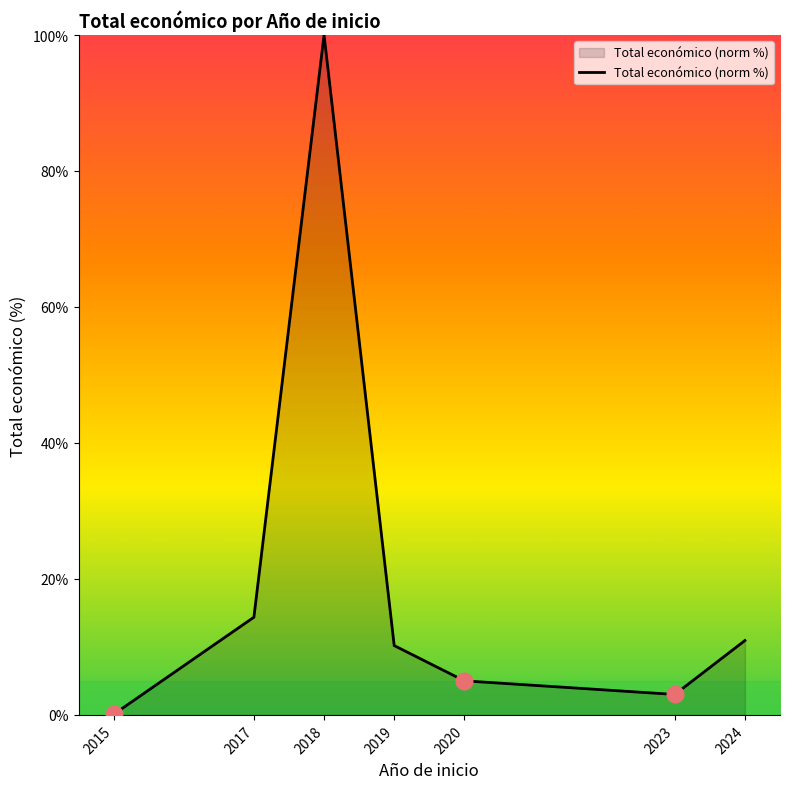

What is the average value?

20.5